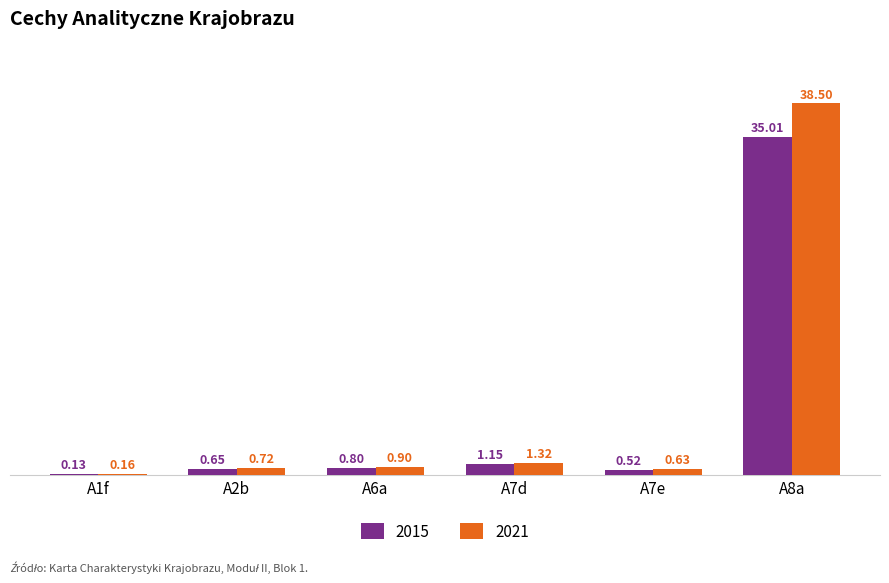

What is the sum of all 2015 values?

38.3